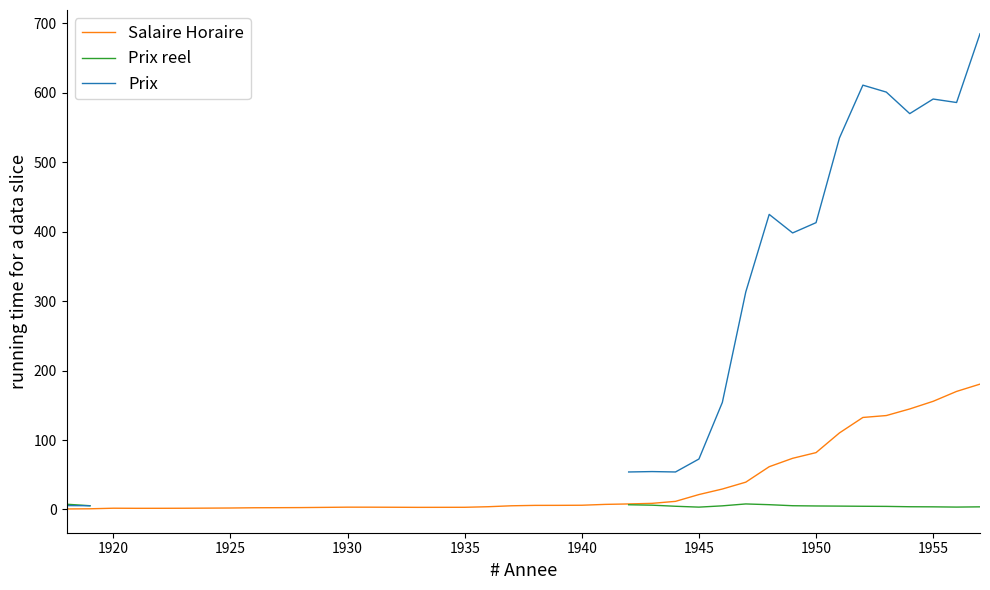

Is it true that Salaire Horaire equals 6.1 at 1940?

True